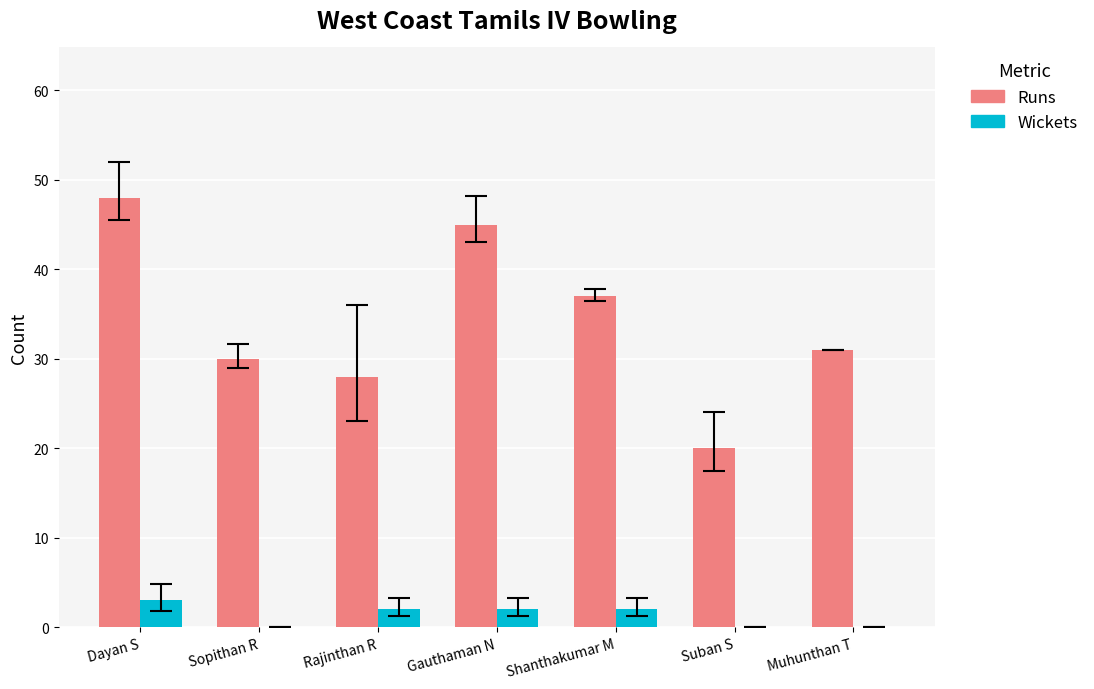

What is the sum of all Wickets values?

9